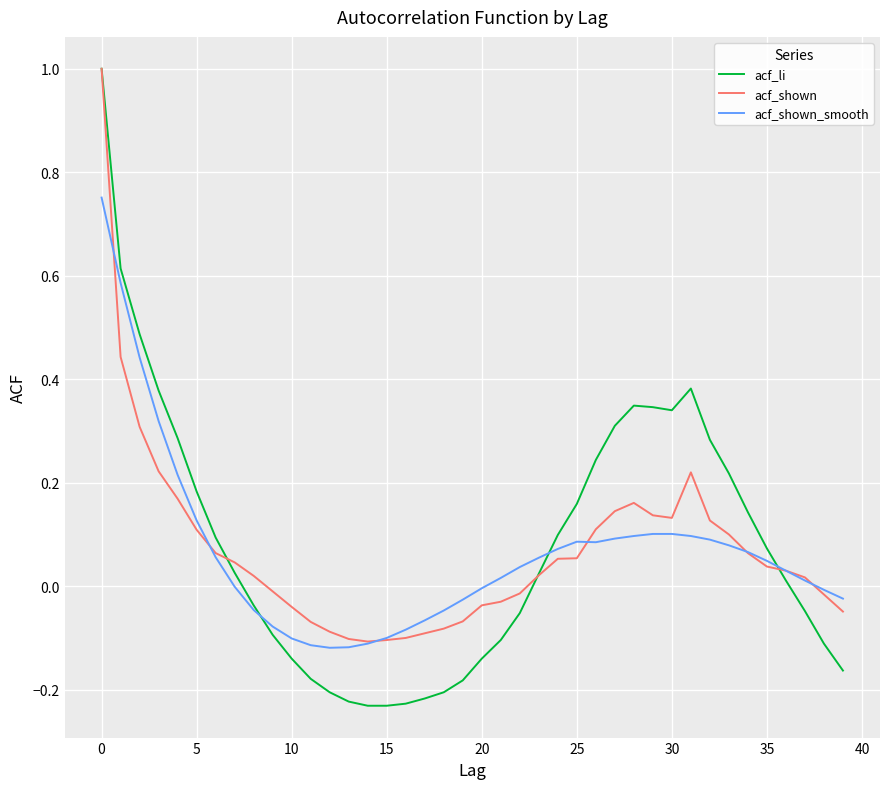

Which series has the largest range (max minus min)?

acf_li